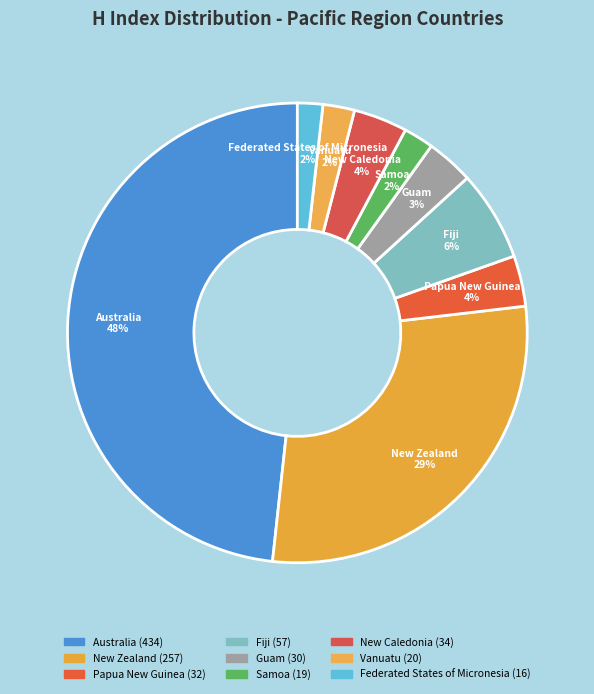

Count the number of slices in the pie.

9